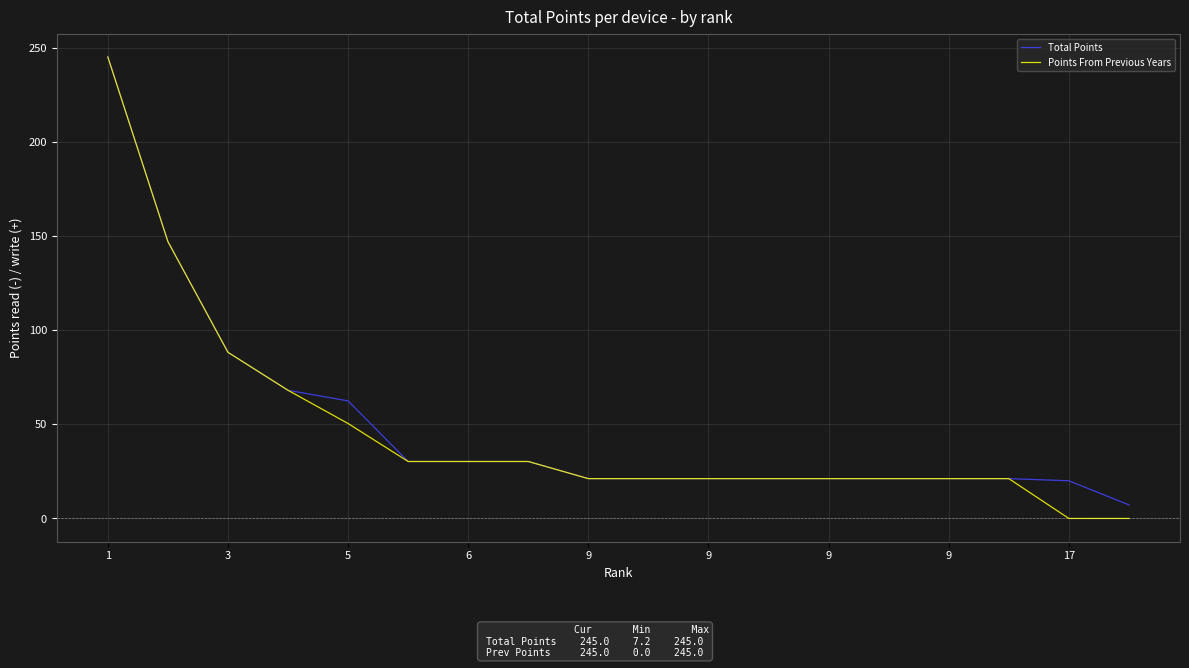

Which series has the widest spread of values?

Points From Previous Years